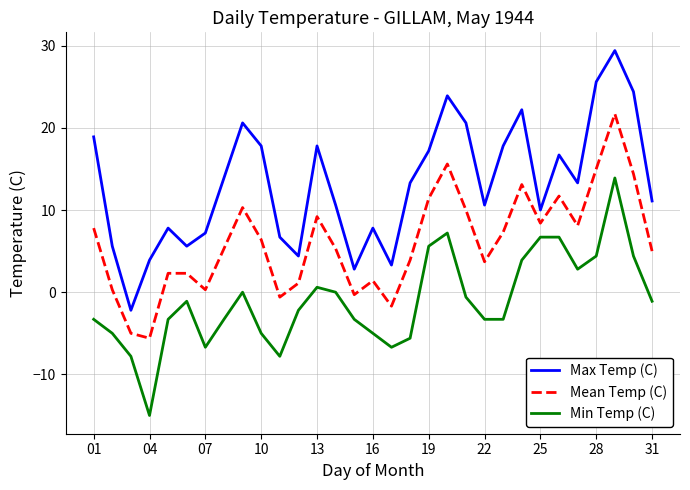

Which series has the largest total across all categories?

Max Temp (C)